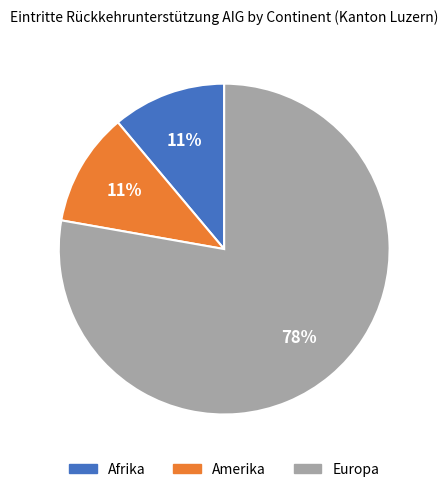

What is the ratio of the value at Amerika to the value at Afrika?

1.0